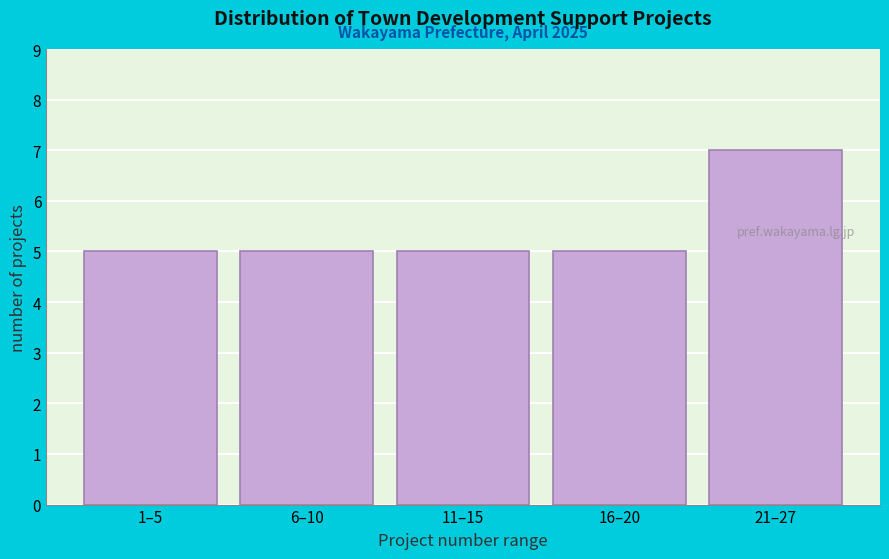

Reading left to right, transcribe all the data shown in this chart.

1–5=5	6–10=5	11–15=5	16–20=5	21–27=7